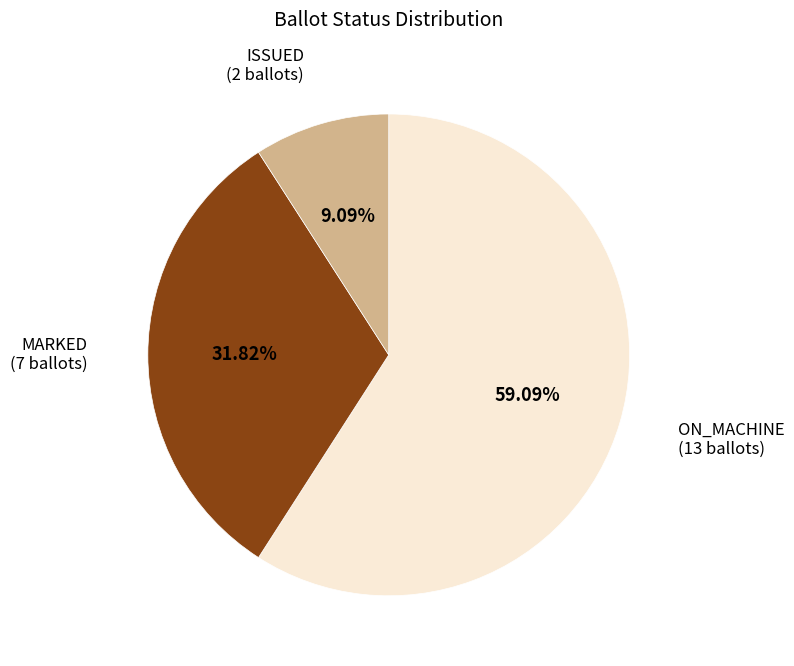

Is it true that ISSUED is 1% of the pie?

False